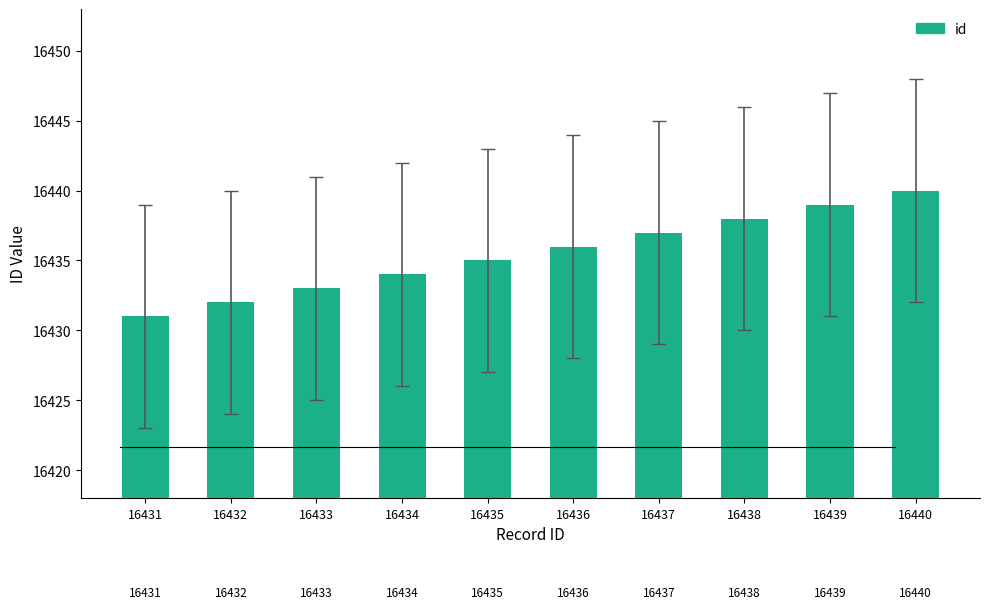

What value does the data have at 16435?

16435